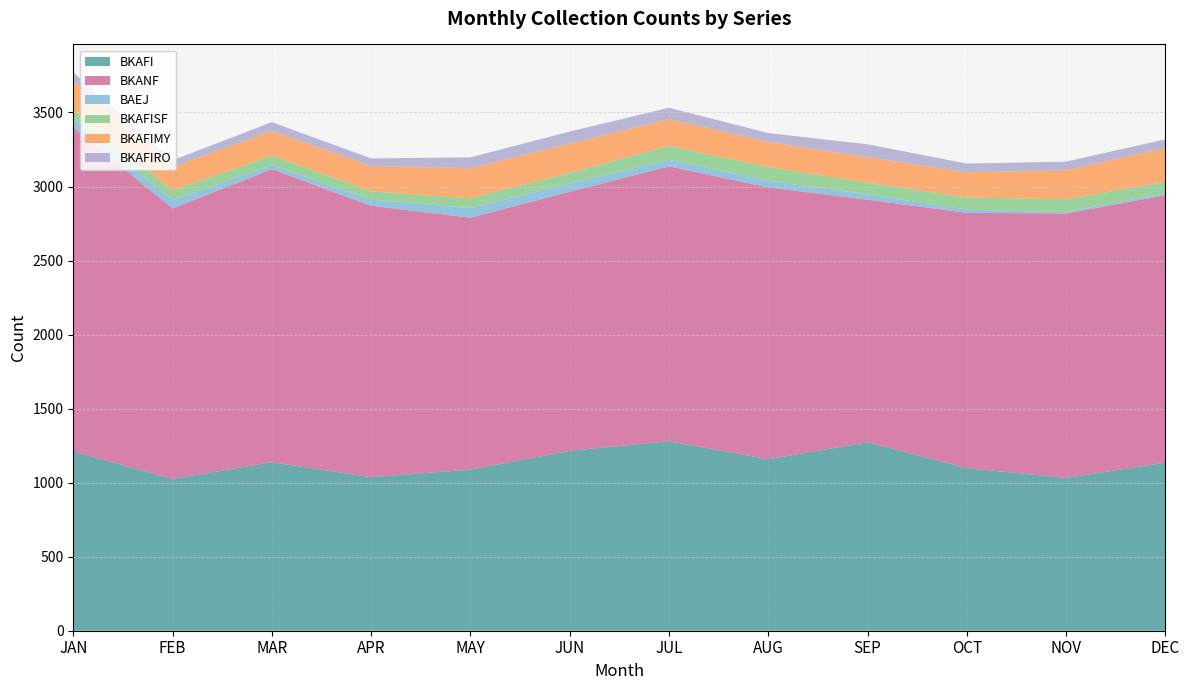

Reading left to right, what are all the values shown in this chart?

BKAFI: 1211	1025	1138	1037	1088	1215	1280	1158	1273	1098	1032	1135
BKANF: 2188	1827	1979	1833	1701	1750	1856	1836	1638	1724	1786	1806
BAEJ: 54	56	27	41	65	55	45	45	36	21	9	14
BKAFISF: 68	65	65	56	66	72	93	93	79	83	87	76
BKAFIMY: 190	159	166	171	204	197	182	169	173	170	196	229
BKAFIRO: 60	45	60	52	73	82	76	60	86	59	58	59